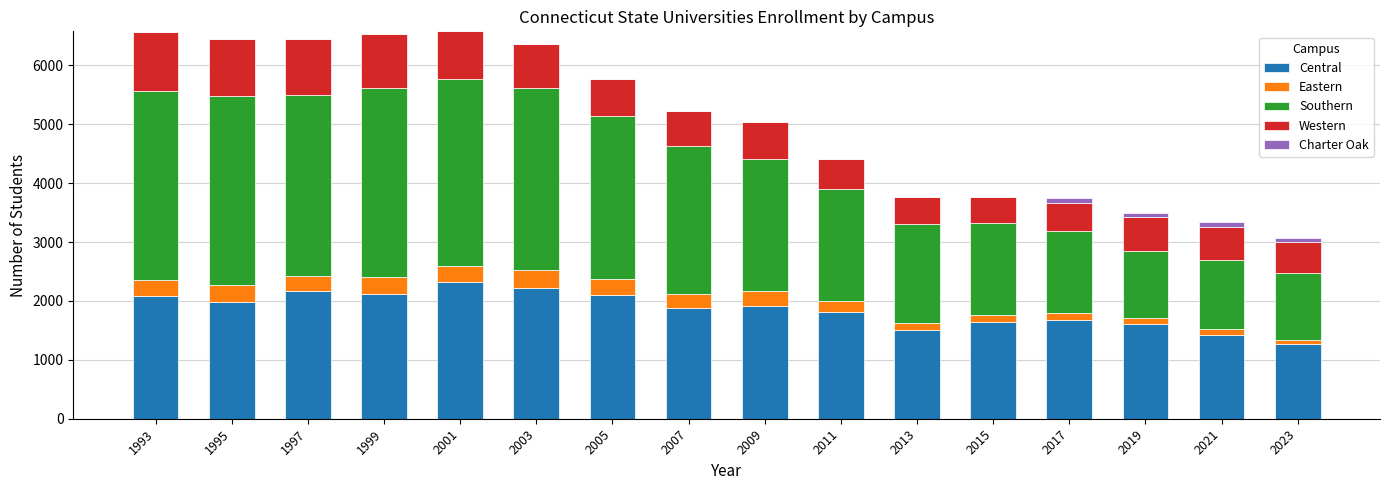

How many data points does each series have?

16